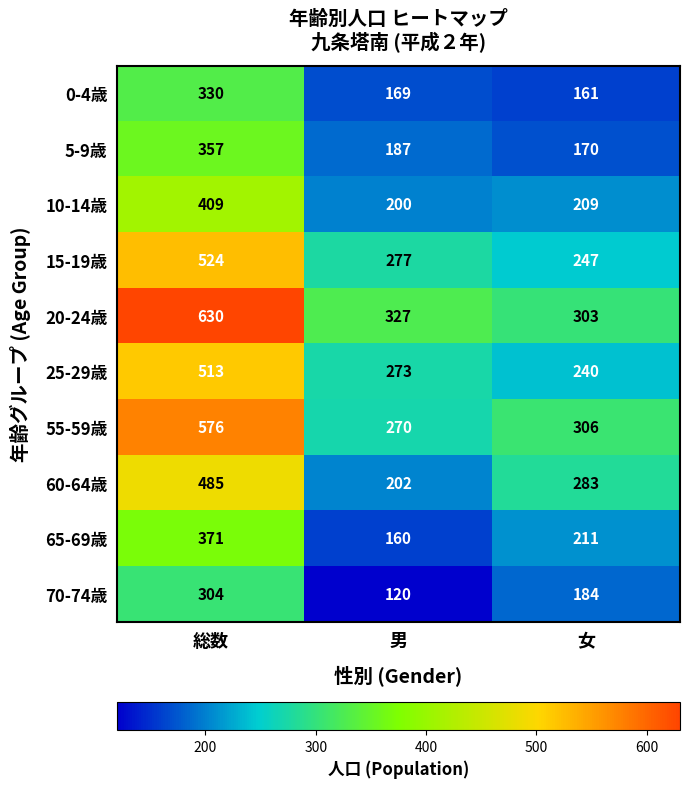

Reading right to left, what are all the values shown in this chart?

0-4歳: 女=161	男=169	総数=330
5-9歳: 女=170	男=187	総数=357
10-14歳: 女=209	男=200	総数=409
15-19歳: 女=247	男=277	総数=524
20-24歳: 女=303	男=327	総数=630
25-29歳: 女=240	男=273	総数=513
55-59歳: 女=306	男=270	総数=576
60-64歳: 女=283	男=202	総数=485
65-69歳: 女=211	男=160	総数=371
70-74歳: 女=184	男=120	総数=304